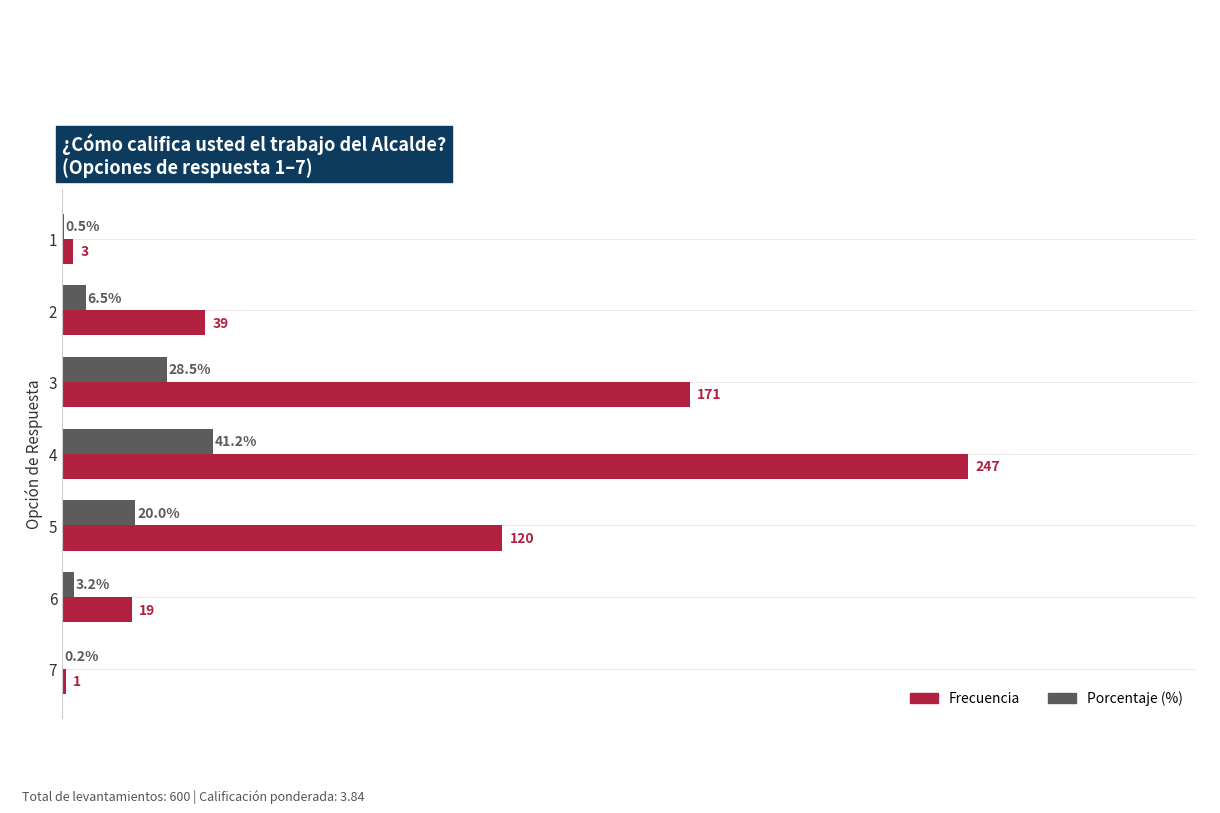

Is the value of Porcentaje (%) at 5 greater than the value of Frecuencia at 3?

No